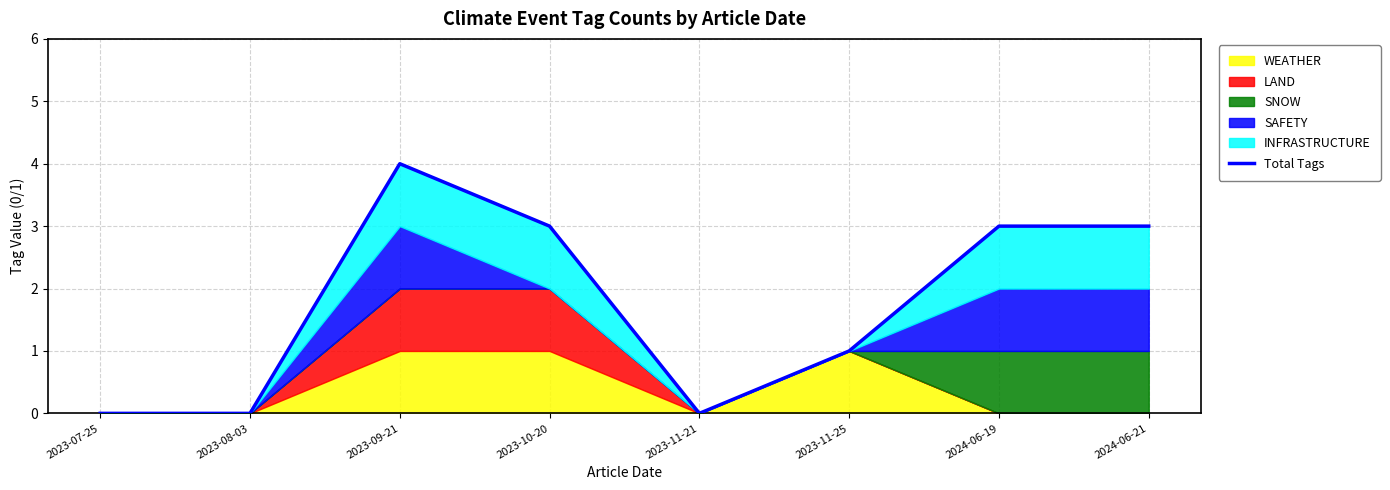

Between 2024-06-21 and 2023-11-21, which is larger?

2024-06-21